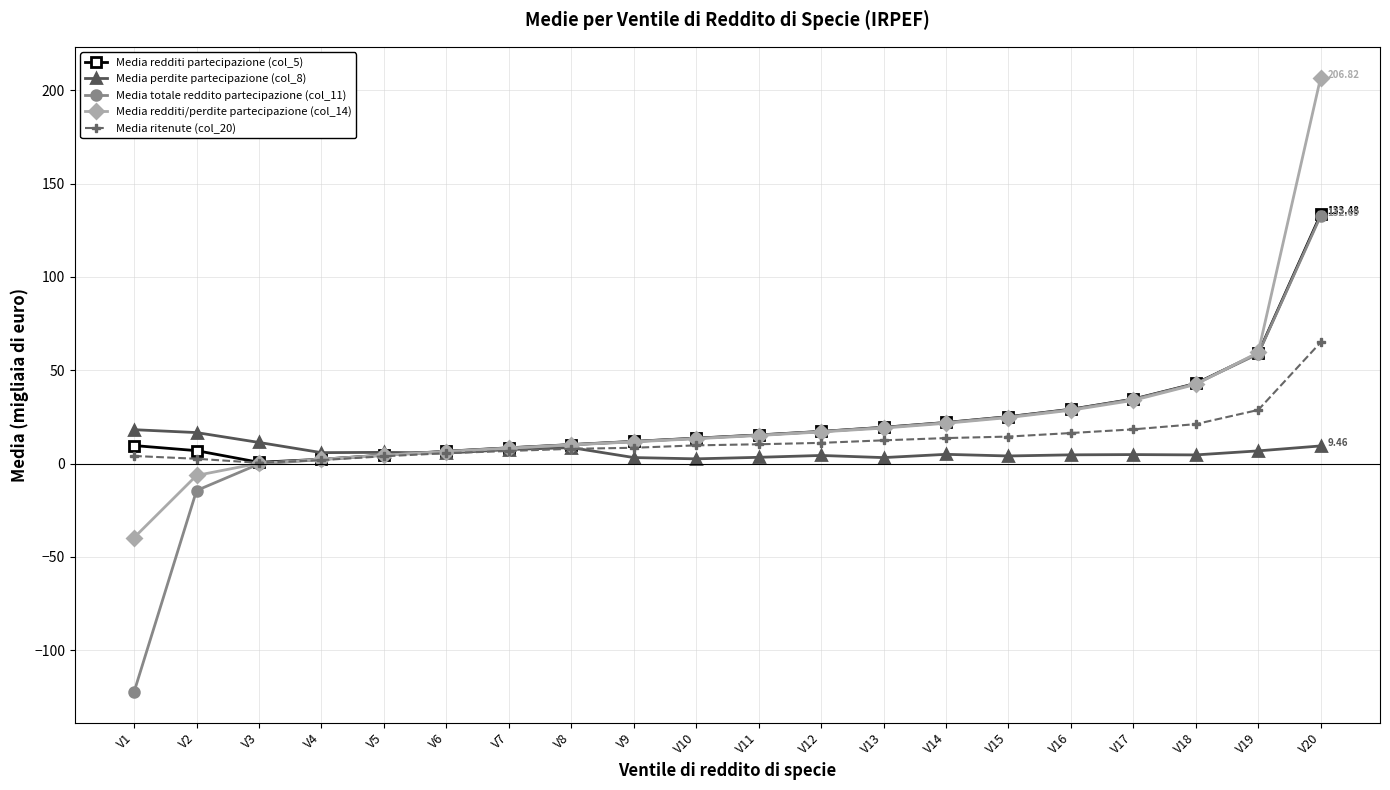

Between V4 and V16, which series saw the biggest shift?

Media totale reddito partecipazione (col_11)